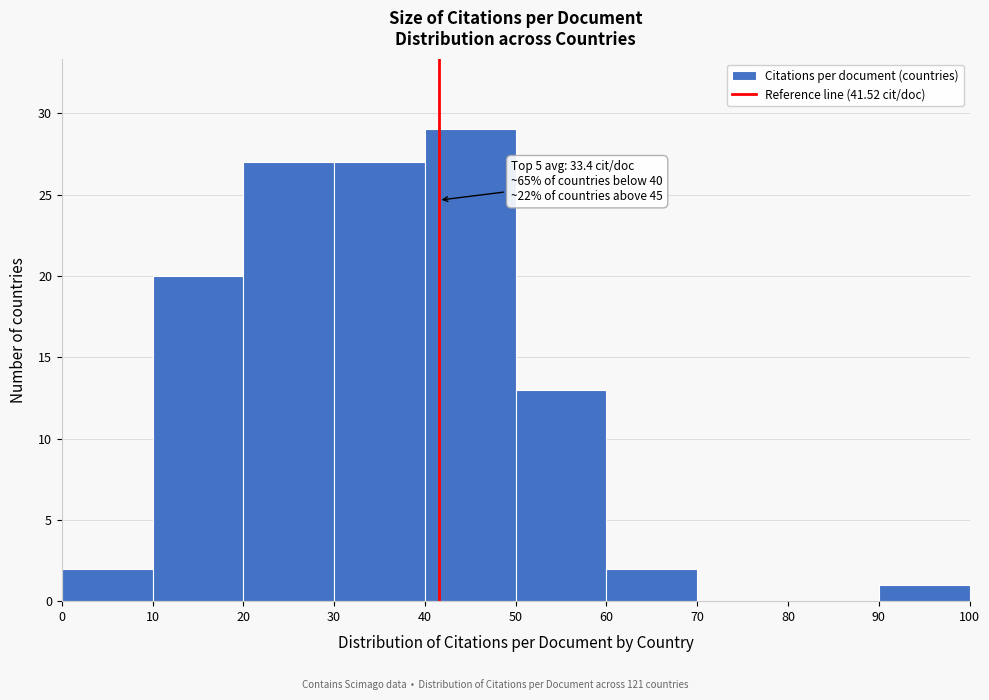

Which range on the x-axis has the tallest bar?

40 to 50